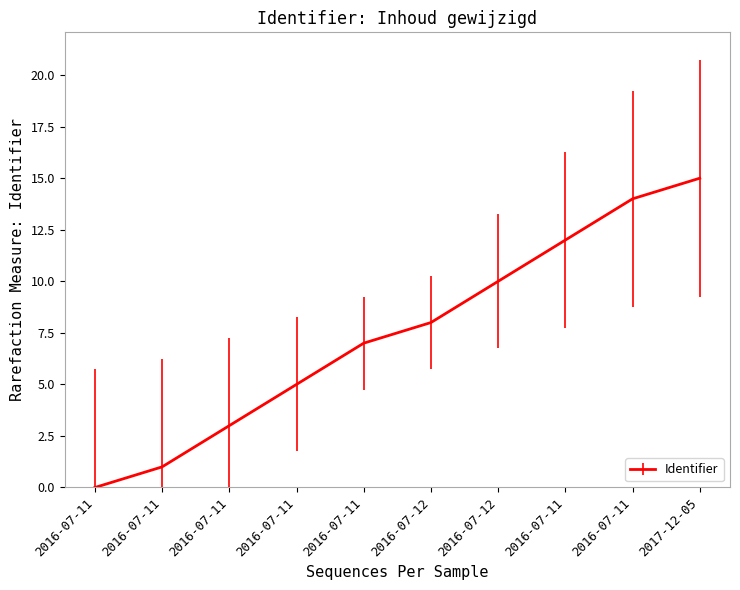

Does the chart have visible grid lines?

No